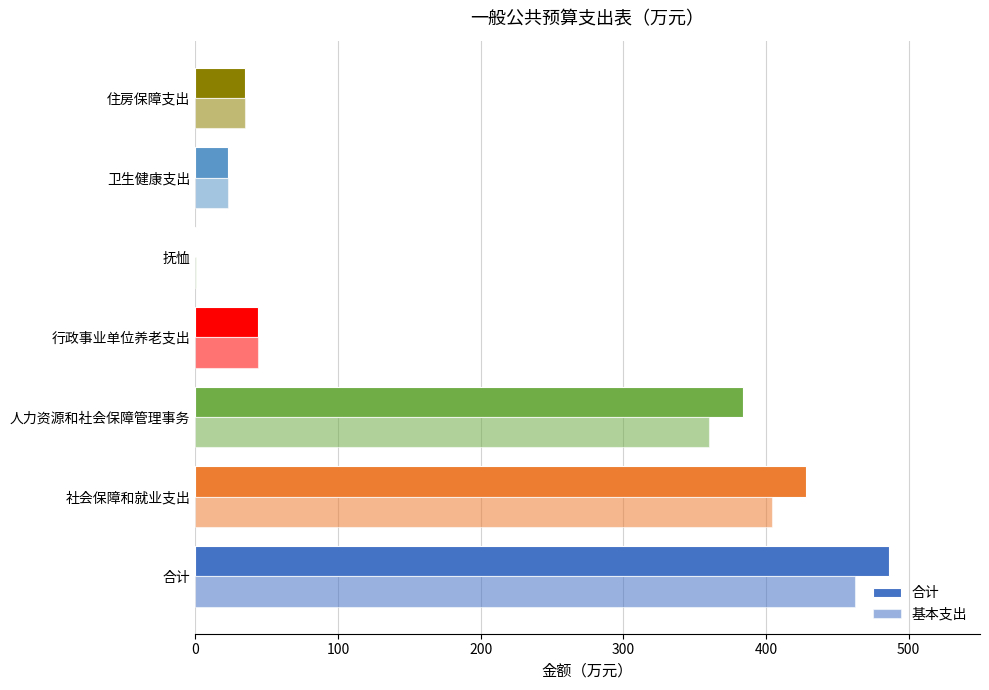

What is the minimum value for 基本支出?

0.3